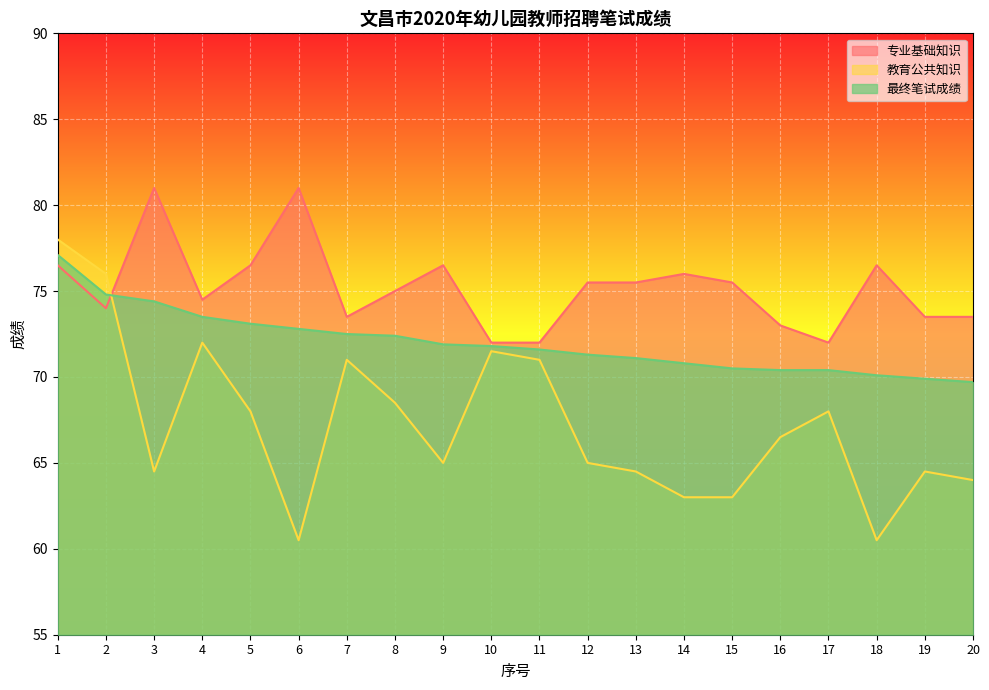

Which series changed the most between 12 and 17?

专业基础知识